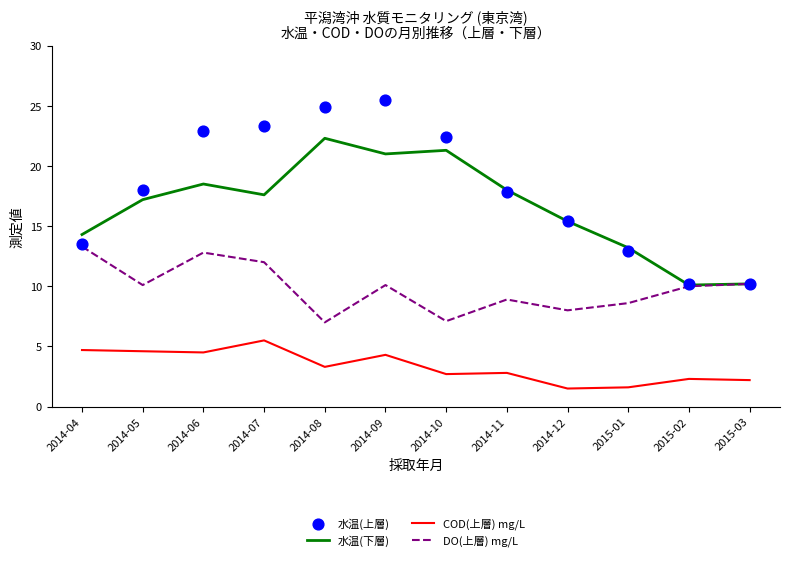

What is the total value across all series at 2014-07?

58.4